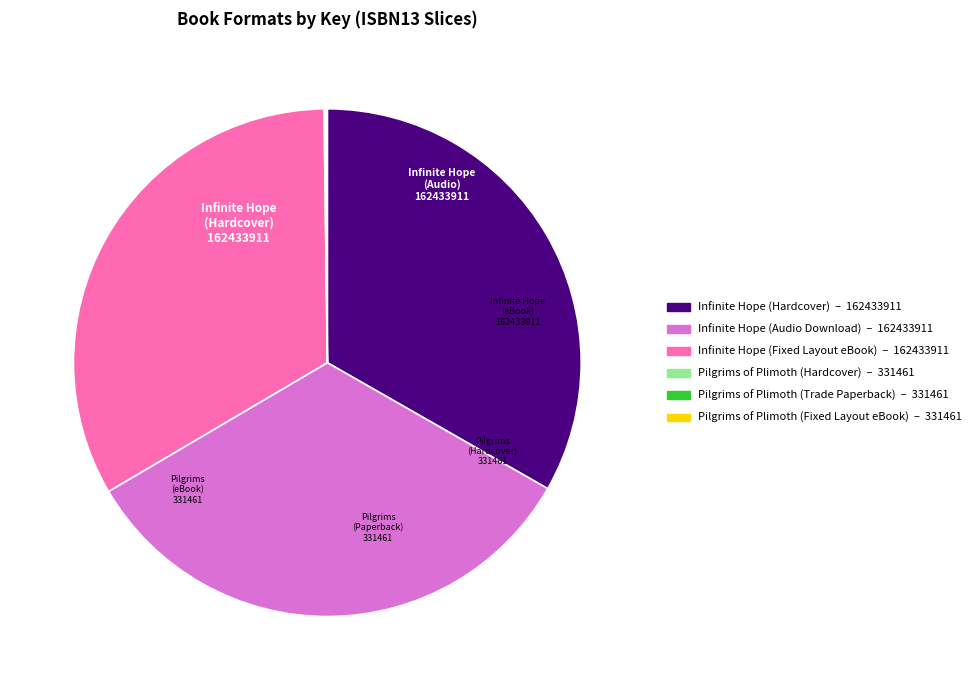

Is there a majority slice in this chart?

No